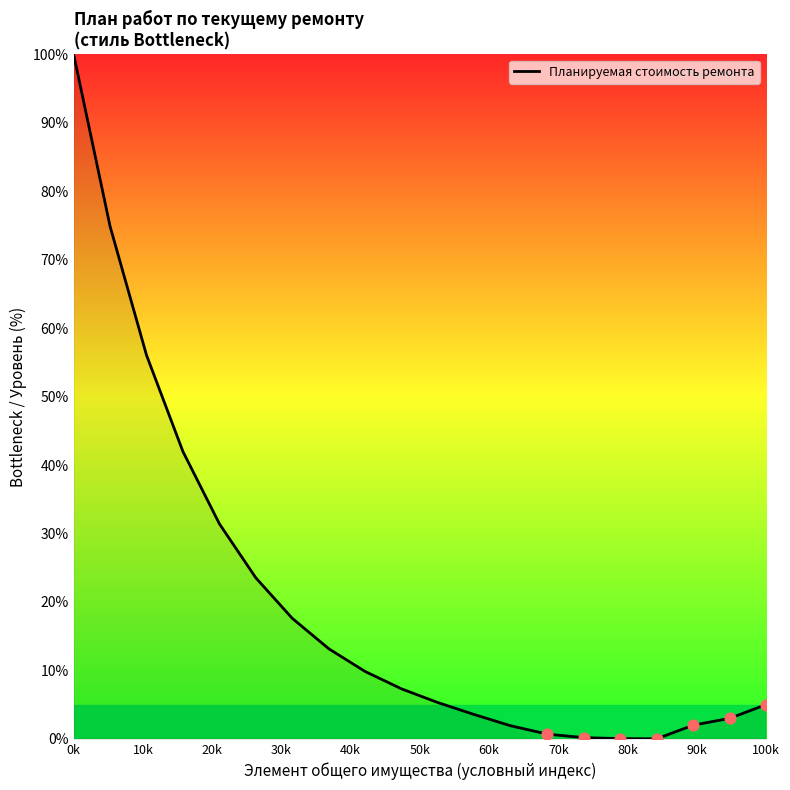

What is the difference between the maximum and minimum values?

100.0